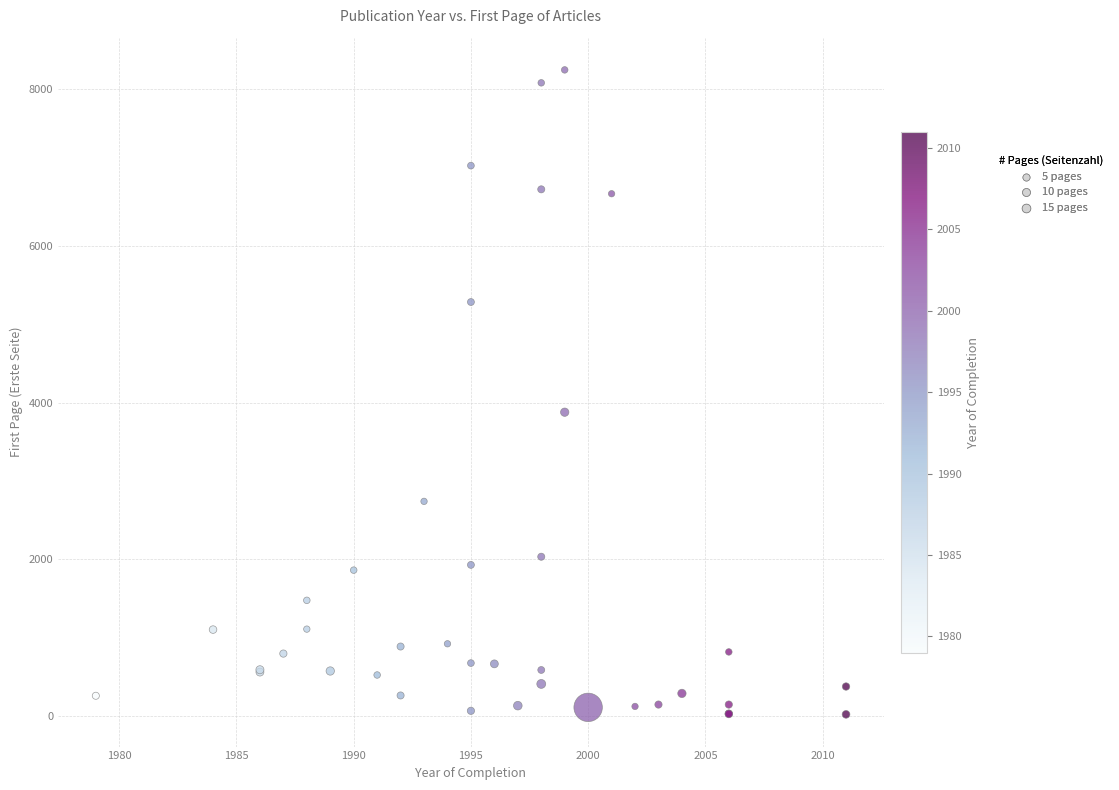

What Y value in the scatter plot is closest to 4133?

3877